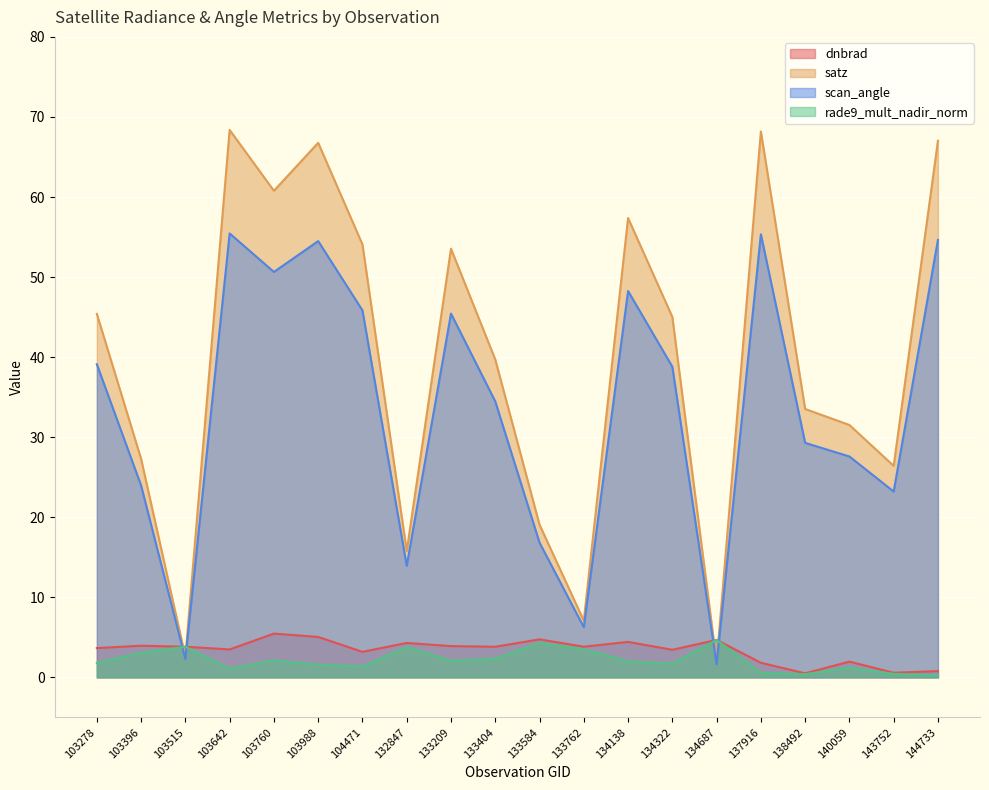

Which series changed the most between 134138 and 138492?

satz